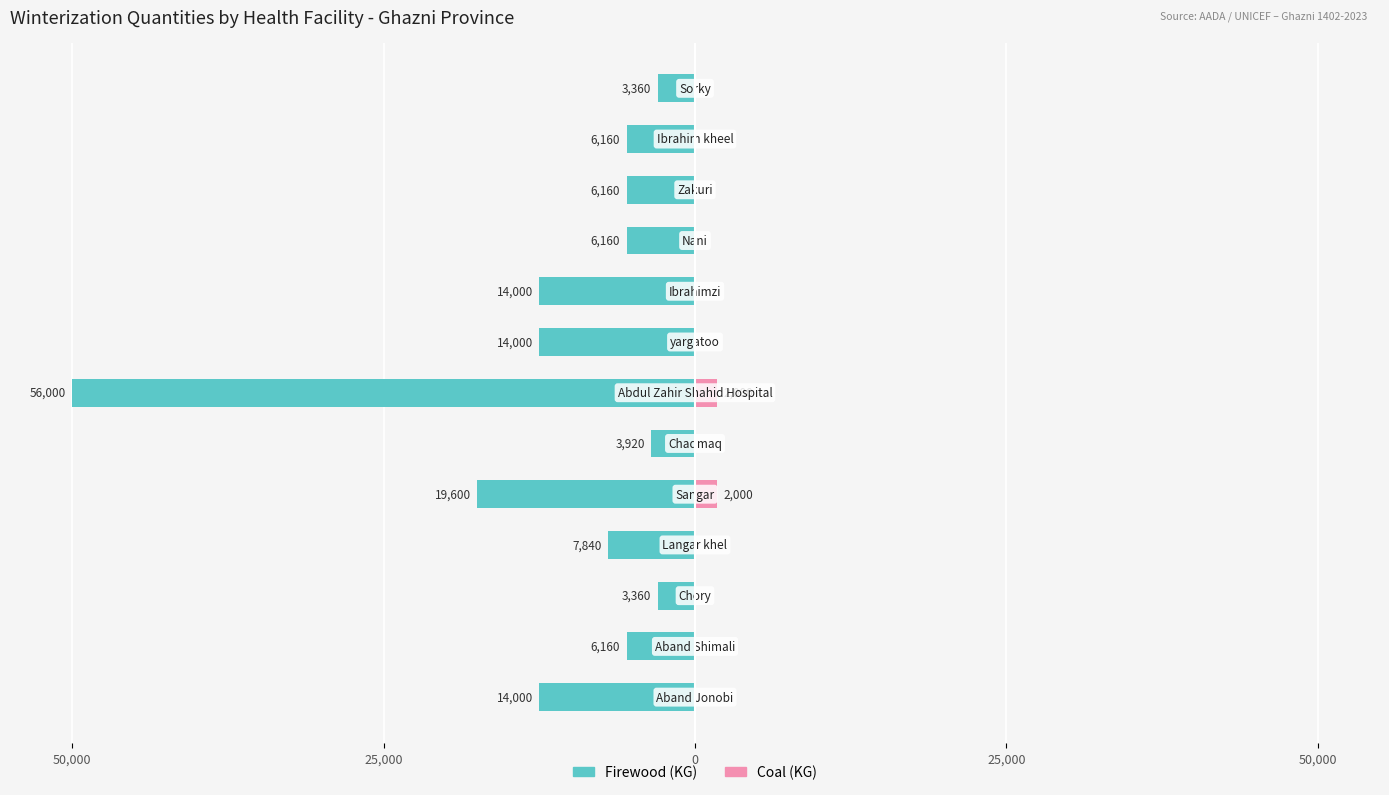

How many groups of bars are there?

13